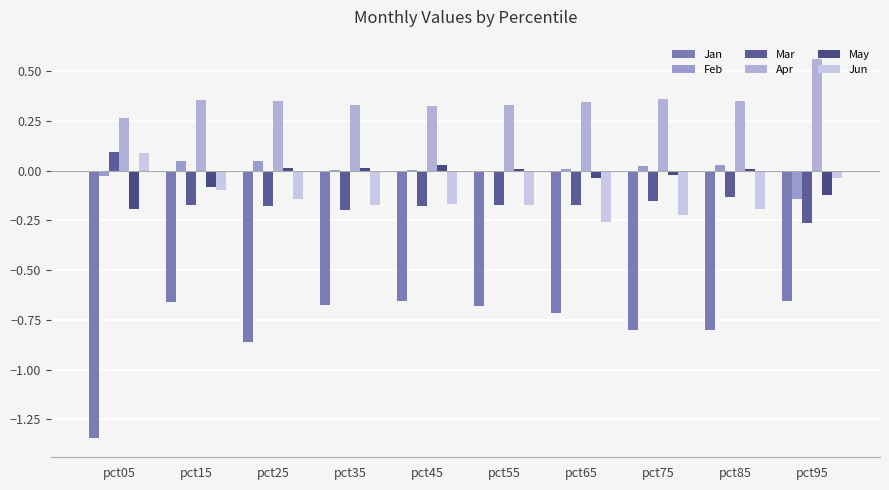

How many series are shown in this chart?

6